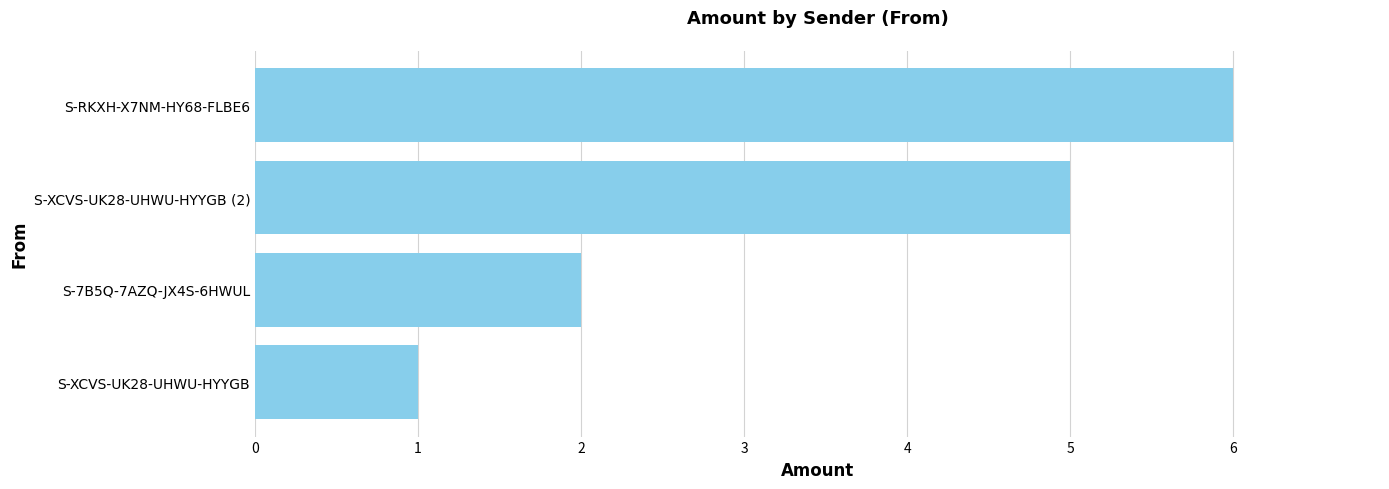

Is it true that the value at S-XCVS-UK28-UHWU-HYYGB is 0?

False